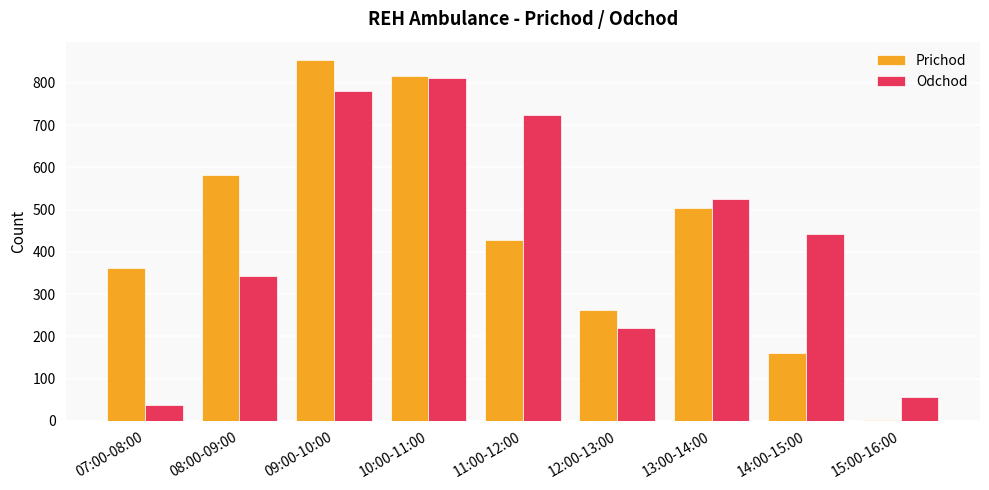

What is the difference between the Odchod values at 08:00-09:00 and 09:00-10:00?

438